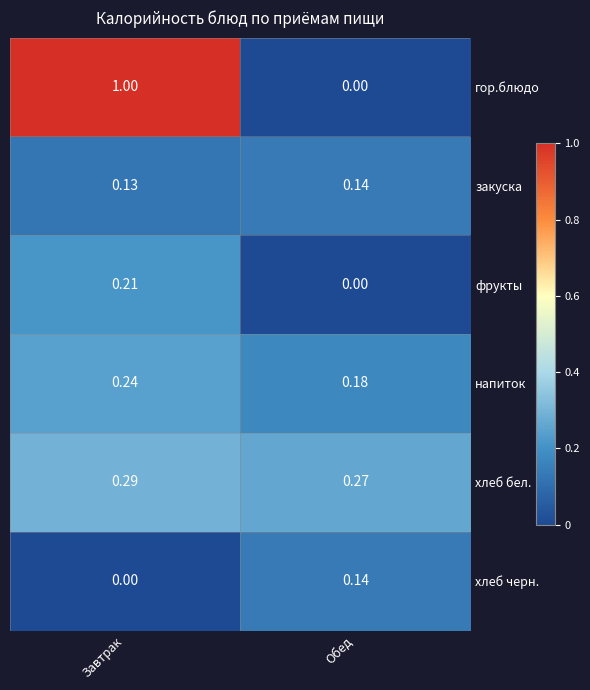

How many series are shown in this chart?

6